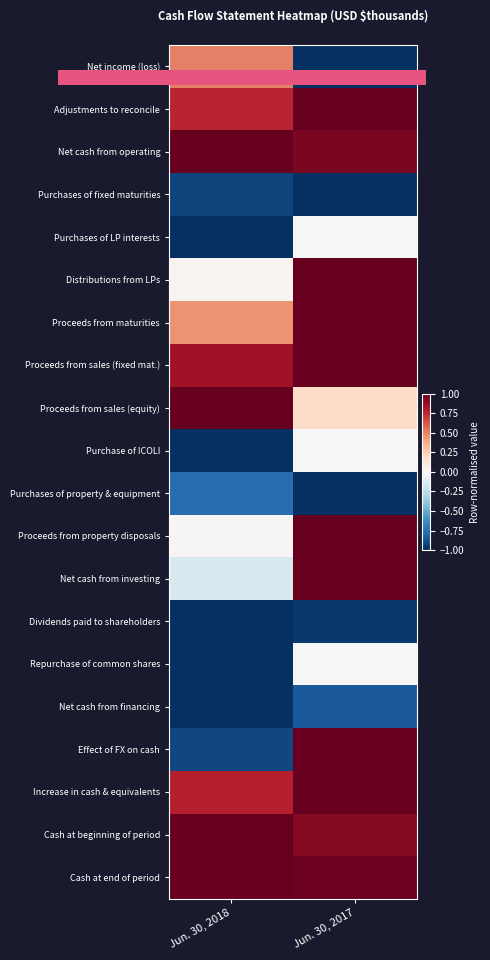

Reading left to right, list all the values displayed in this chart.

Net income (loss): Jun. 30, 2018=0.5	Jun. 30, 2017=-1.0
Adjustments to reconcile: Jun. 30, 2018=0.8	Jun. 30, 2017=1.0
Net cash from operating: Jun. 30, 2018=1.0	Jun. 30, 2017=0.9
Purchases of fixed maturities: Jun. 30, 2018=-0.9	Jun. 30, 2017=-1.0
Purchases of LP interests: Jun. 30, 2018=-1.0	Jun. 30, 2017=0.0
Distributions from LPs: Jun. 30, 2018=0.0	Jun. 30, 2017=1.0
Proceeds from maturities: Jun. 30, 2018=0.5	Jun. 30, 2017=1.0
Proceeds from sales (fixed mat.): Jun. 30, 2018=0.8	Jun. 30, 2017=1.0
Proceeds from sales (equity): Jun. 30, 2018=1.0	Jun. 30, 2017=0.2
Purchase of ICOLI: Jun. 30, 2018=-1.0	Jun. 30, 2017=0.0
Purchases of property & equipment: Jun. 30, 2018=-0.8	Jun. 30, 2017=-1.0
Proceeds from property disposals: Jun. 30, 2018=0.0	Jun. 30, 2017=1.0
Net cash from investing: Jun. 30, 2018=-0.2	Jun. 30, 2017=1.0
Dividends paid to shareholders: Jun. 30, 2018=-1.0	Jun. 30, 2017=-1.0
Repurchase of common shares: Jun. 30, 2018=-1.0	Jun. 30, 2017=0.0
Net cash from financing: Jun. 30, 2018=-1.0	Jun. 30, 2017=-0.8
Effect of FX on cash: Jun. 30, 2018=-0.9	Jun. 30, 2017=1.0
Increase in cash & equivalents: Jun. 30, 2018=0.8	Jun. 30, 2017=1.0
Cash at beginning of period: Jun. 30, 2018=1.0	Jun. 30, 2017=0.9
Cash at end of period: Jun. 30, 2018=1.0	Jun. 30, 2017=1.0